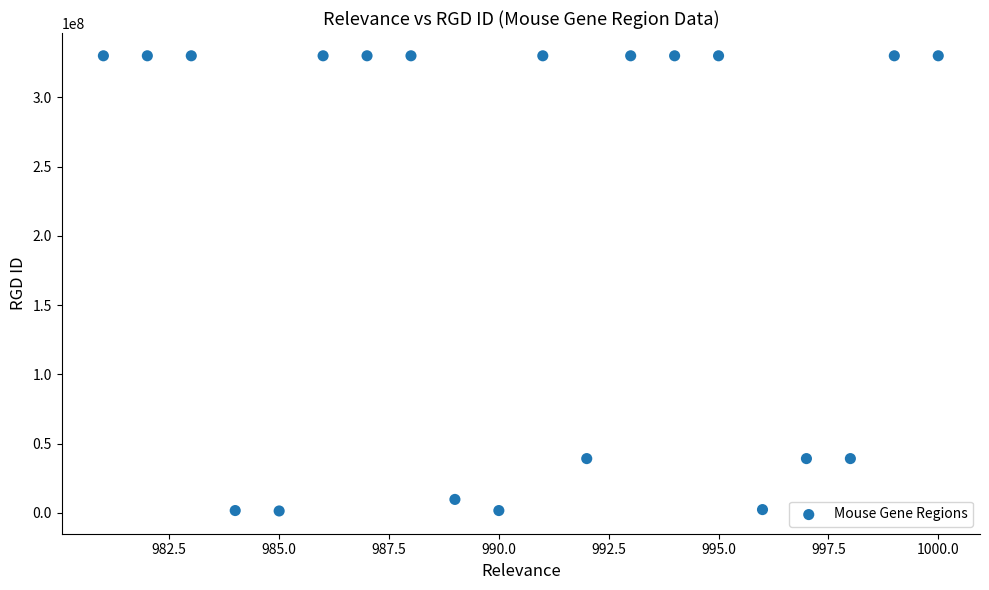

What is the range of Y values (max minus min)?

328651127